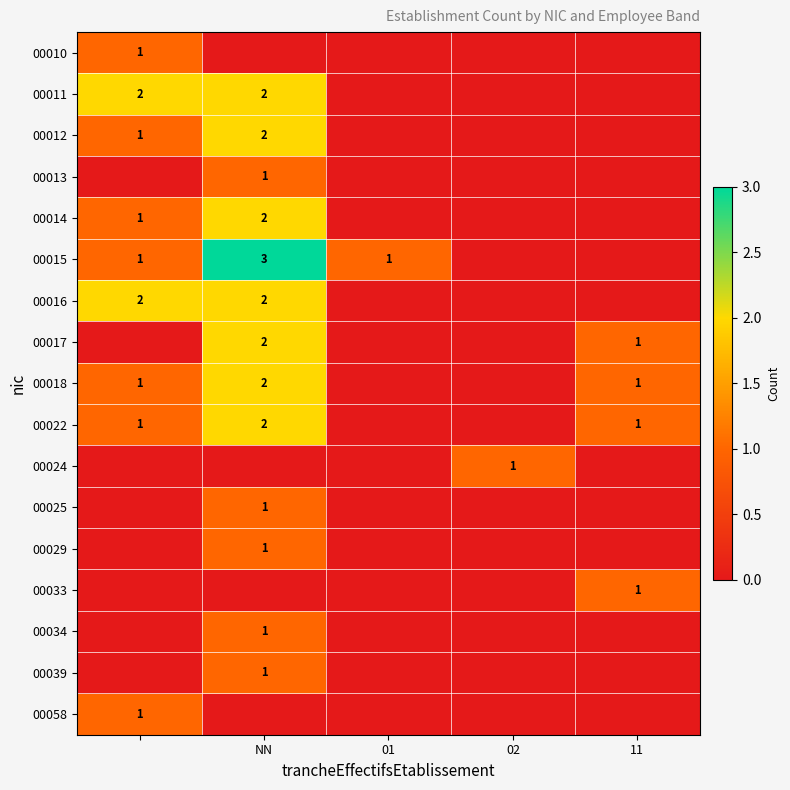

The value of 00015 at NN is 3. True or false?

True